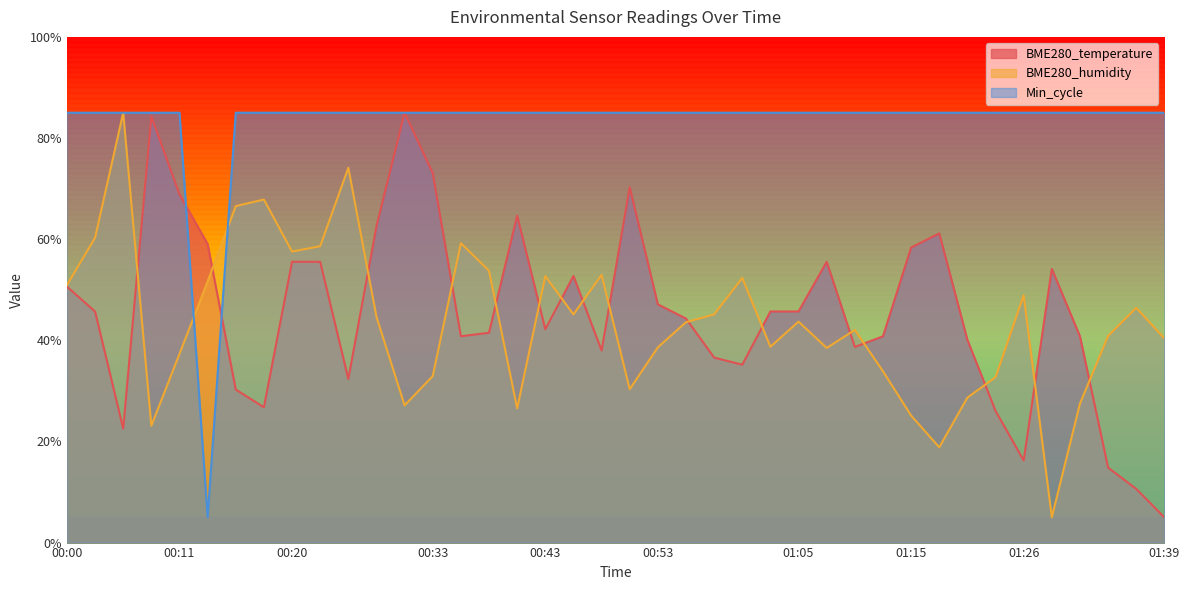

Between 00:28 and 01:36, which series saw the biggest shift?

BME280_temperature